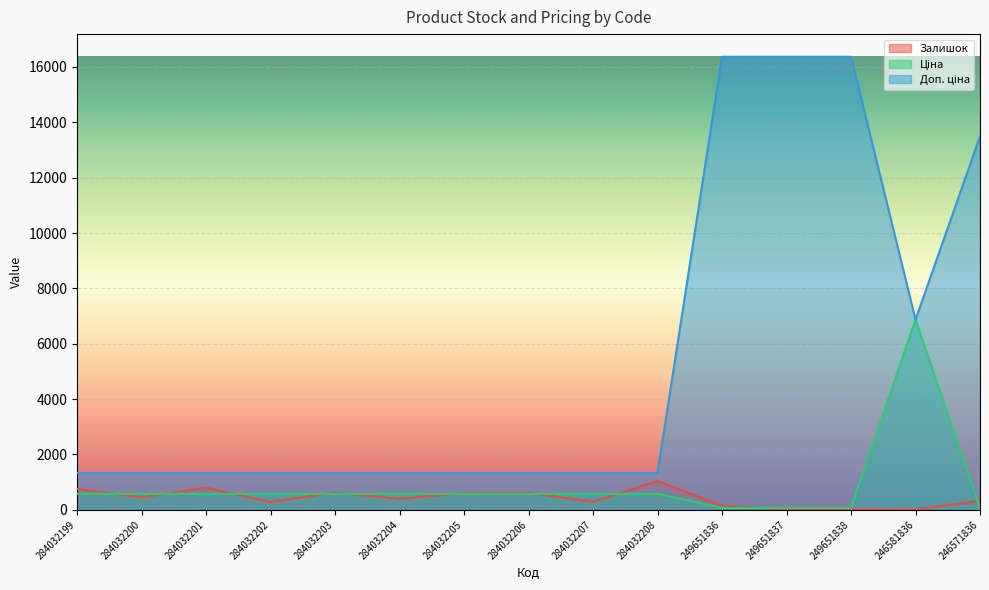

What is the sum of the Доп. ціна values at 284032203 and 246581836?

8199.7